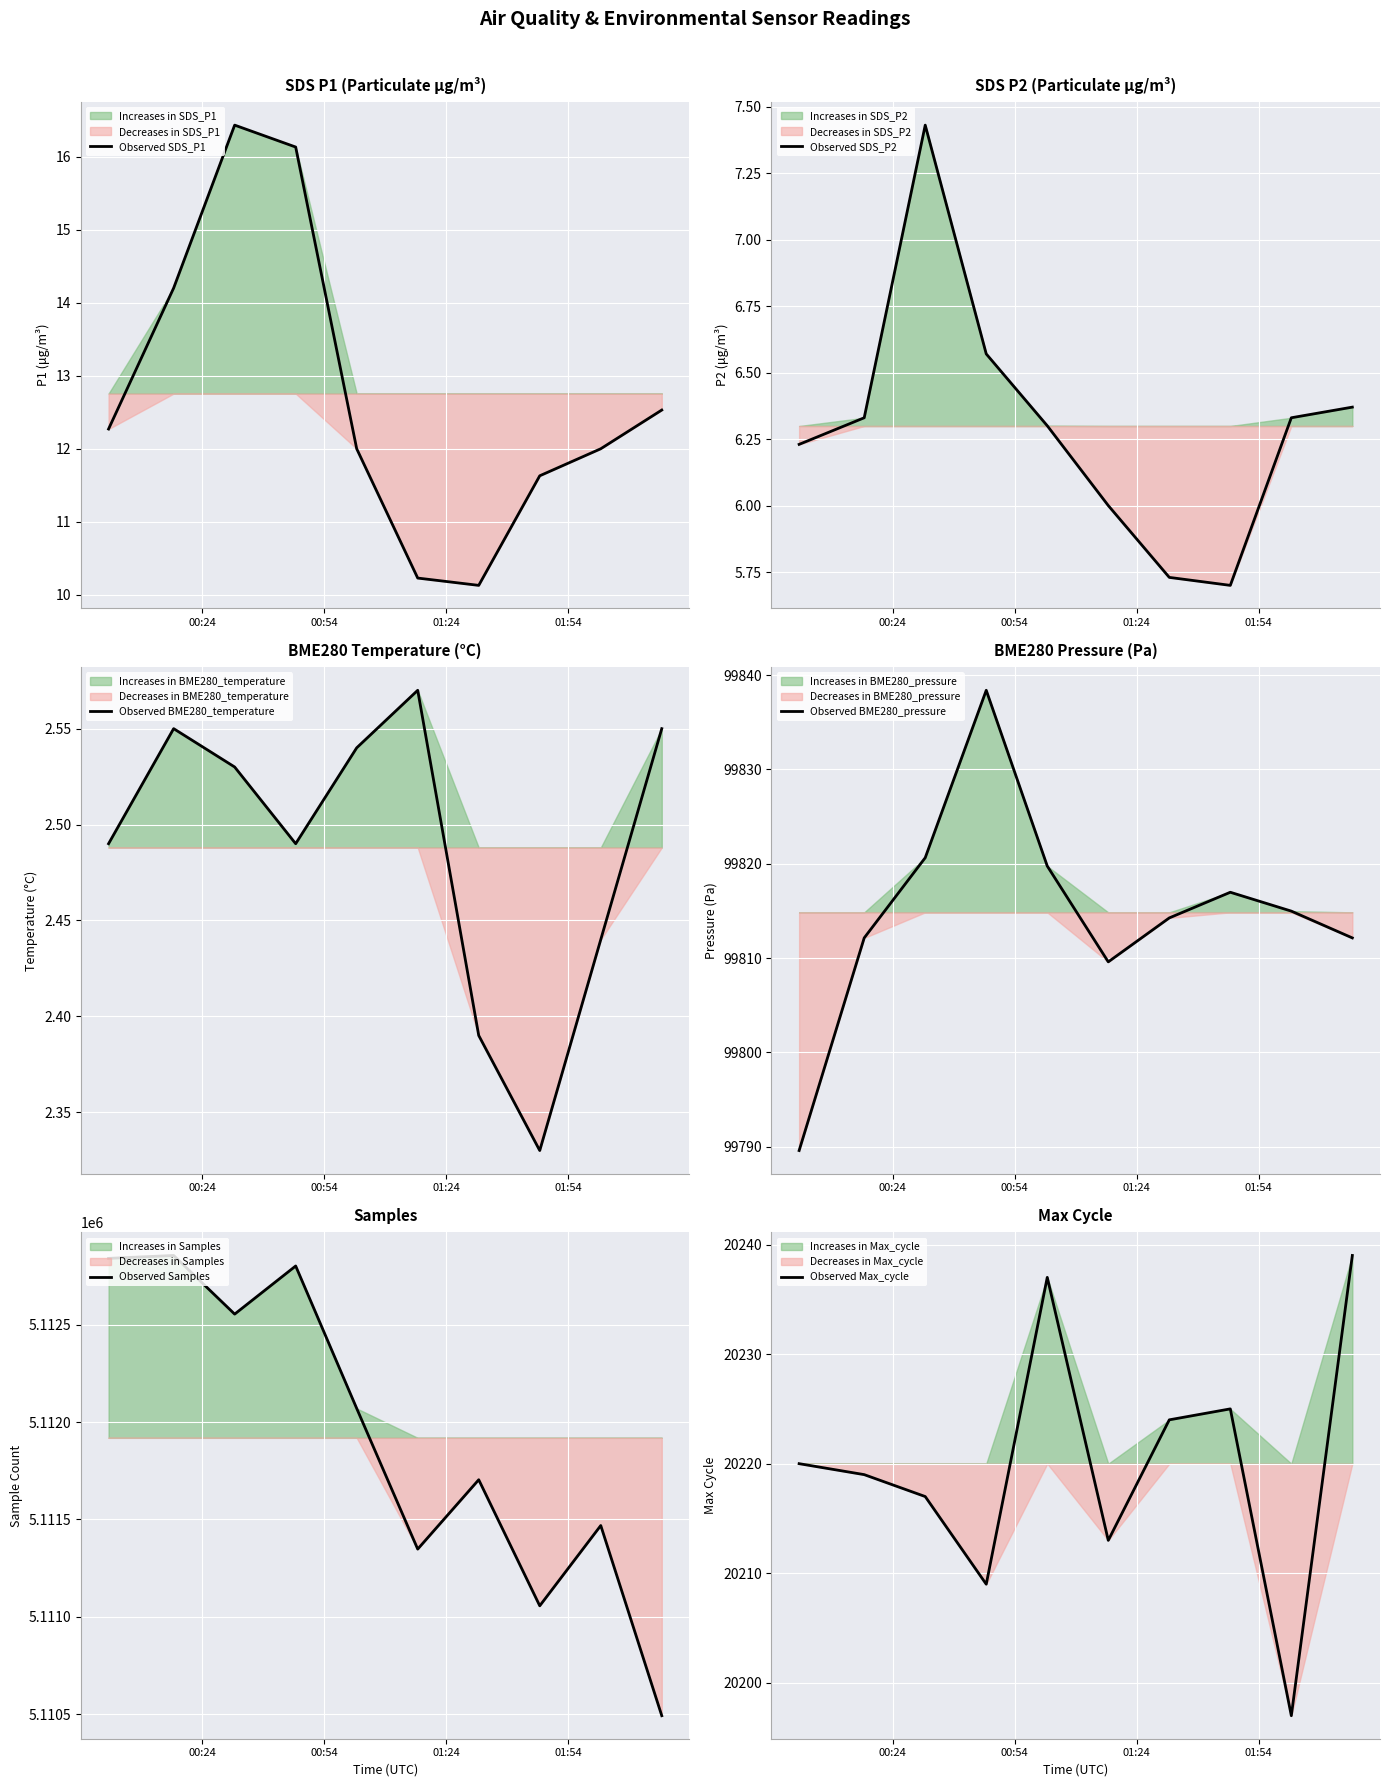

What is the lowest value of the Observed SDS_P1 series?

10.1